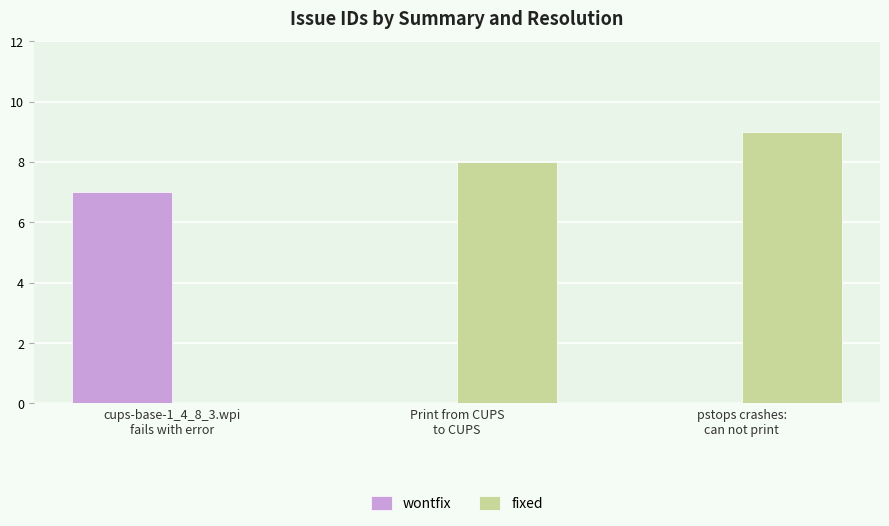

Reading left to right, what are all the values shown in this chart?

wontfix: 7	0	0
fixed: 0	8	9